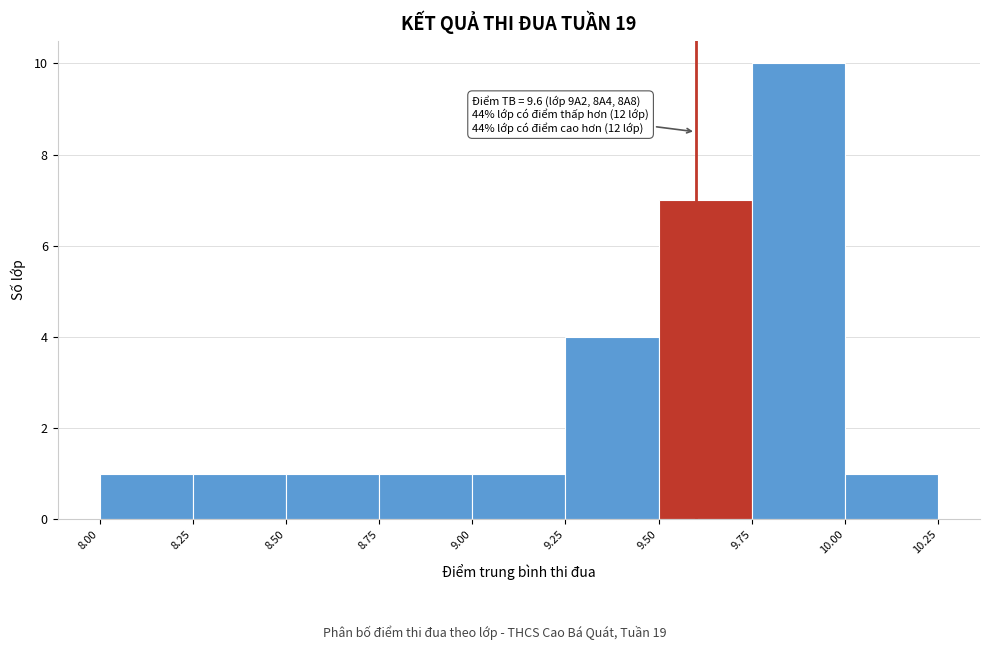

Which range on the x-axis has the tallest bar?

9.75 to 10.00